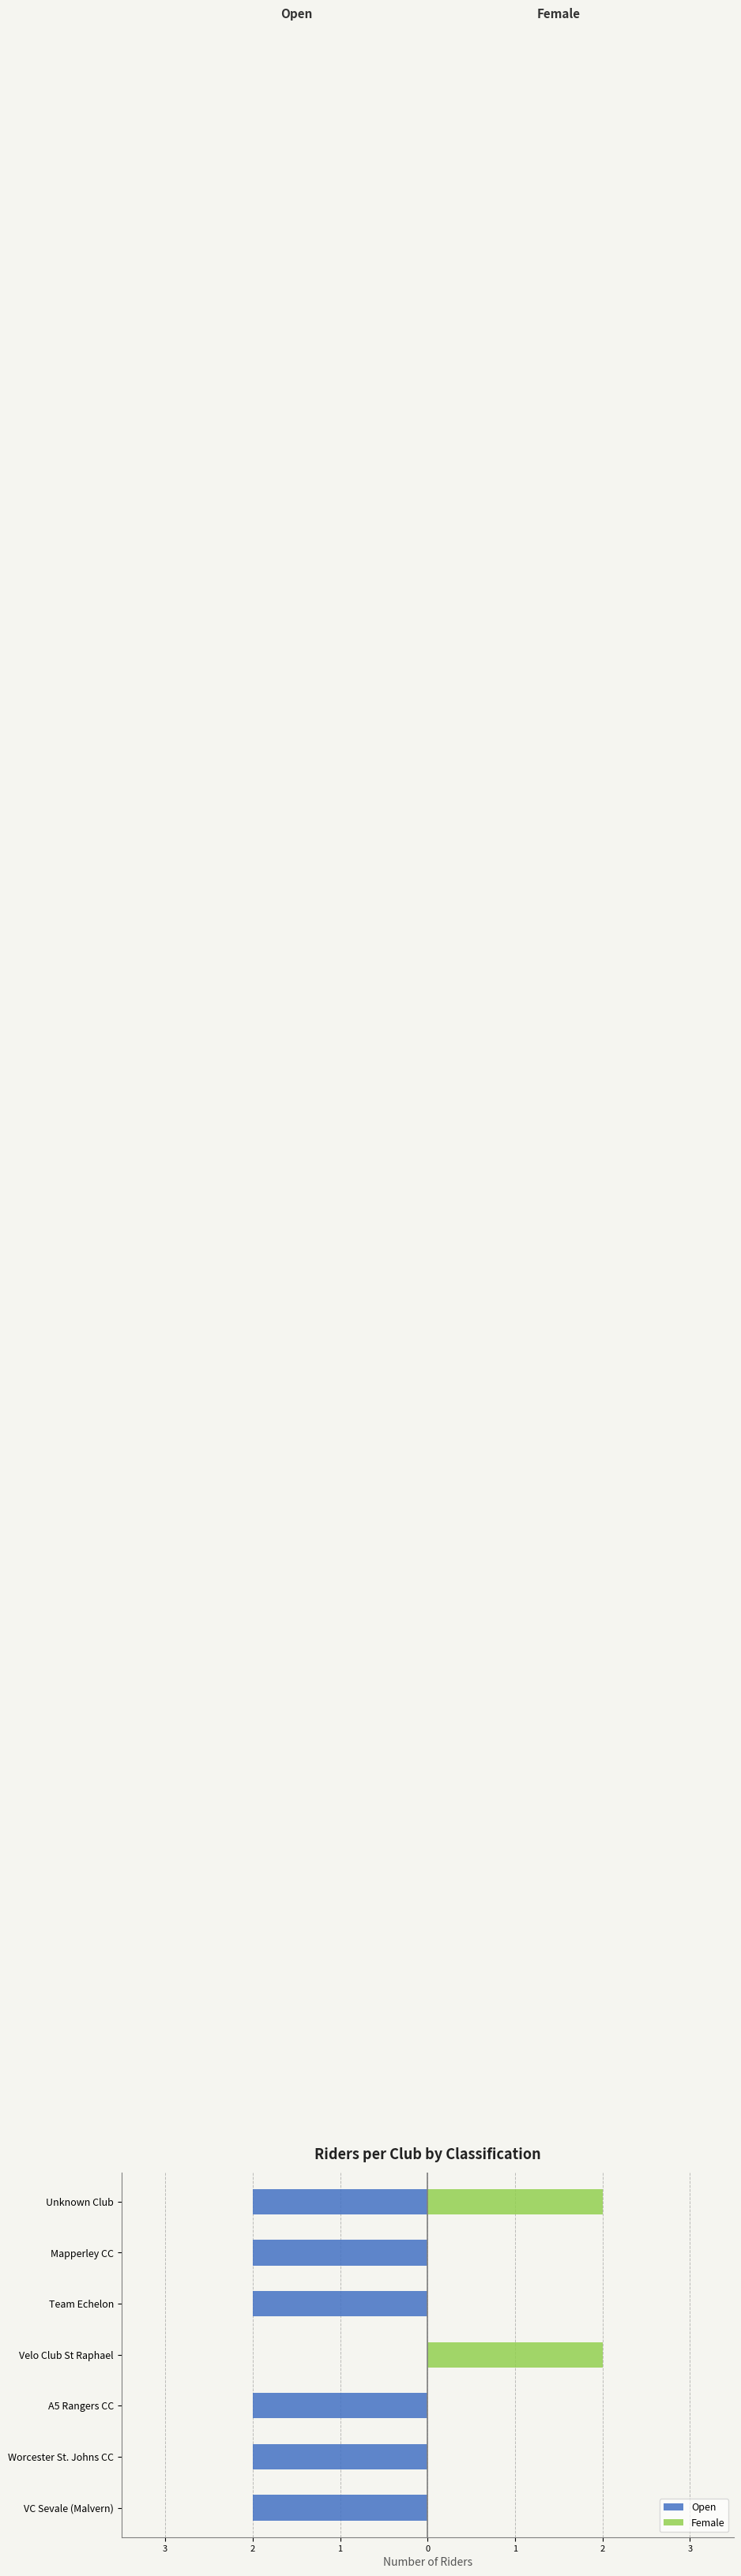

Which series has the widest spread of values?

Open